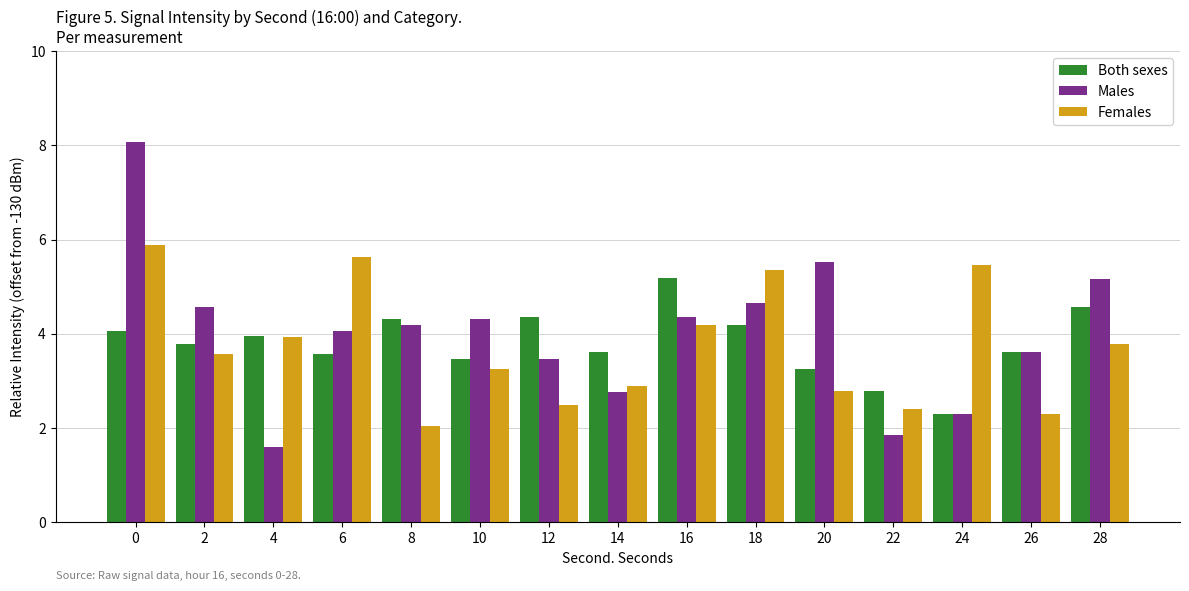

What is the value of the Males bar at the 10th from the left?

4.7